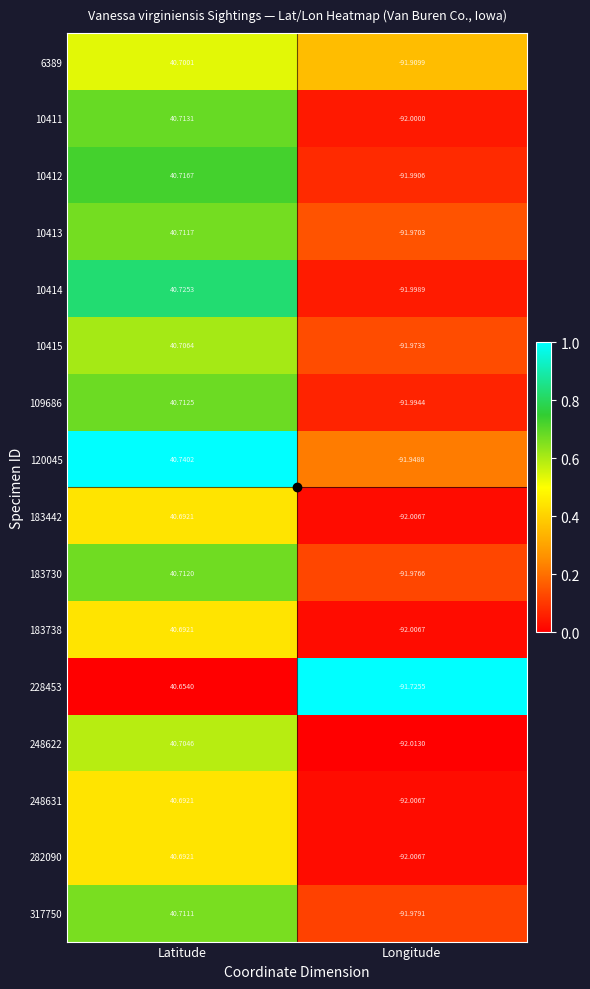

At which category does the chart reach its peak across all series?

Latitude